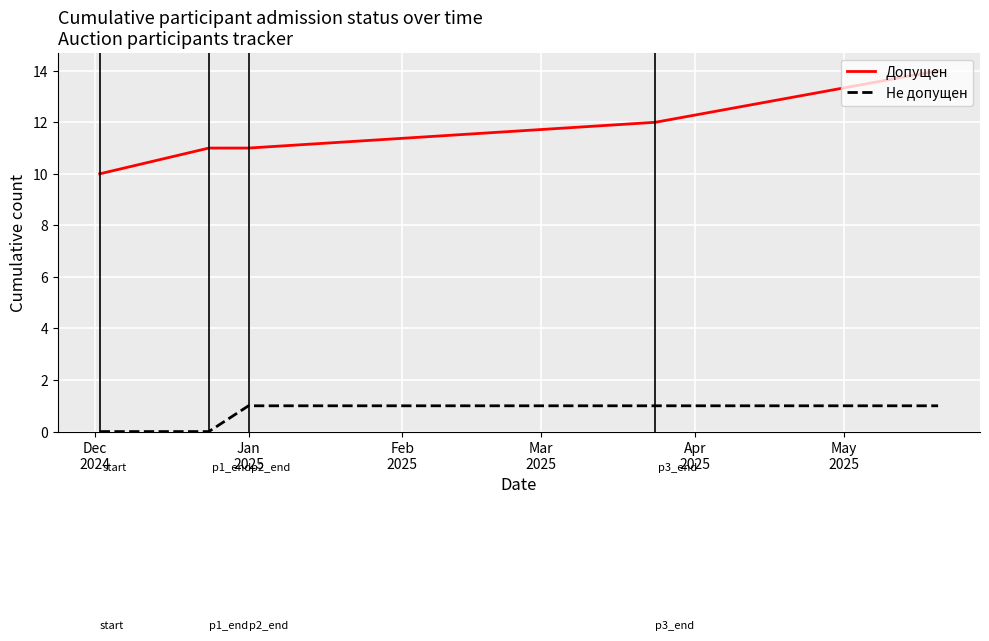

True or false: Допущен and Не допущен cross at least once.

False